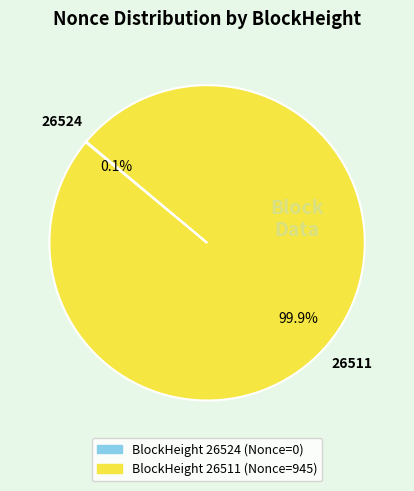

Is there any slice that represents more than half of the pie?

Yes